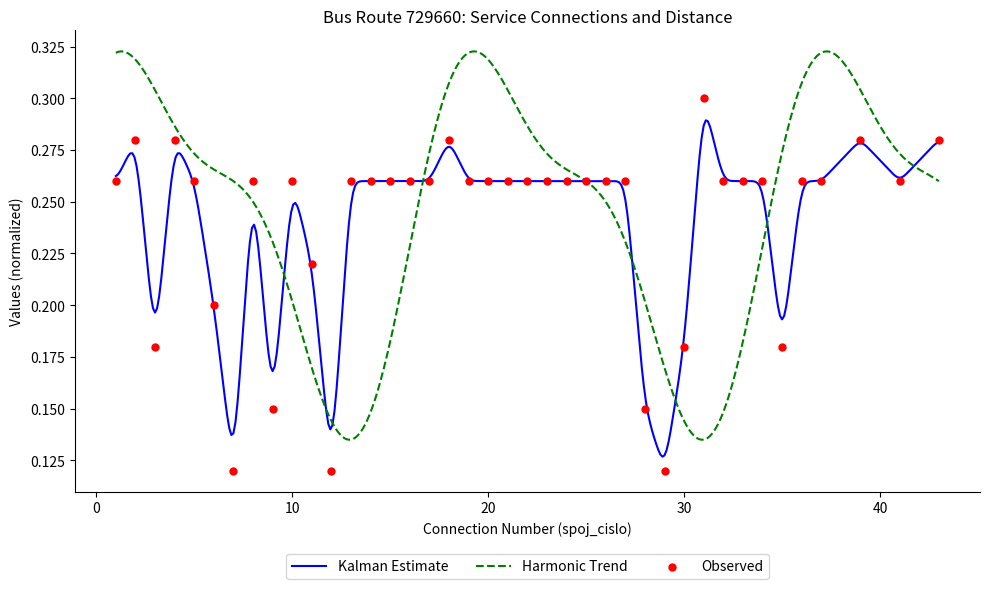

Which has a higher value, 4 or 41?

4